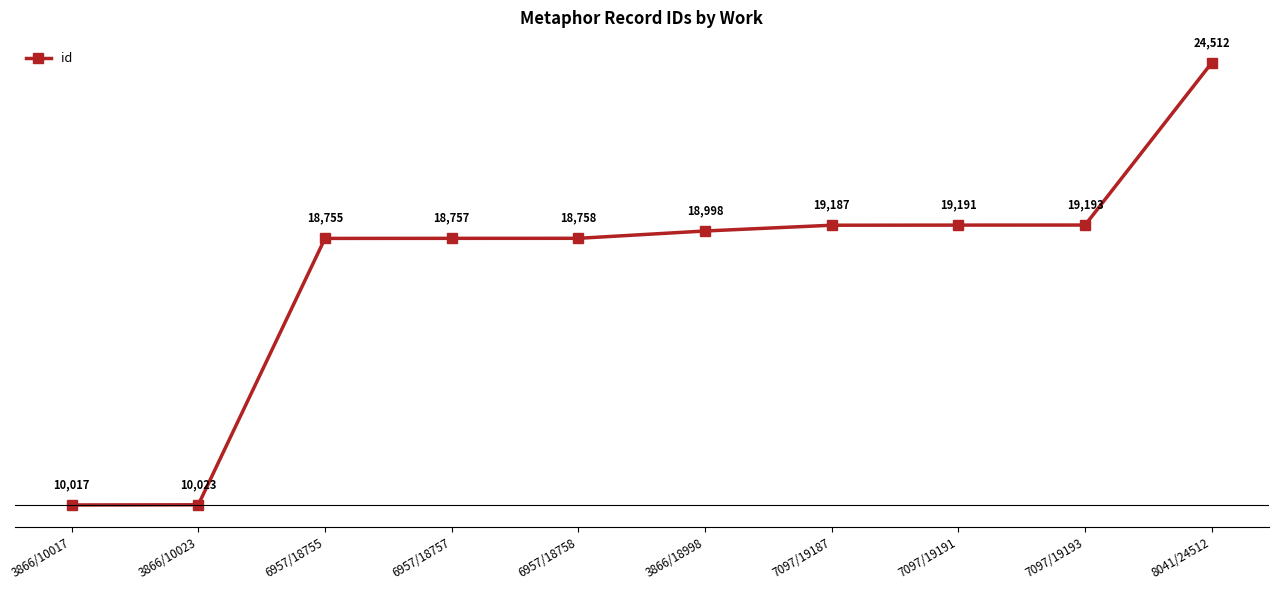

Rank the categories by value from lowest to highest.

3866/10017, 3866/10023, 6957/18755, 6957/18757, 6957/18758, 3866/18998, 7097/19187, 7097/19191, 7097/19193, 8041/24512